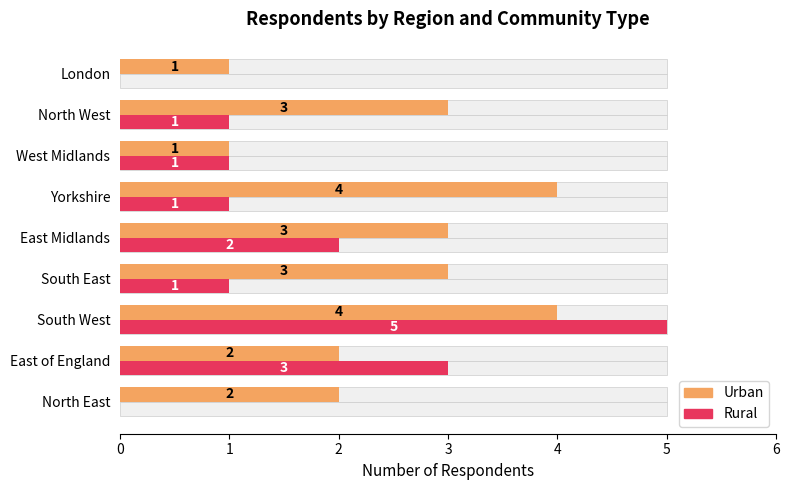

Reading left to right, transcribe all the data shown in this chart.

Urban: 0=2	1=2	2=4	3=3	4=3	5=4	6=1	7=3	8=1
Rural: 0=0	1=3	2=5	3=1	4=2	5=1	6=1	7=1	8=0